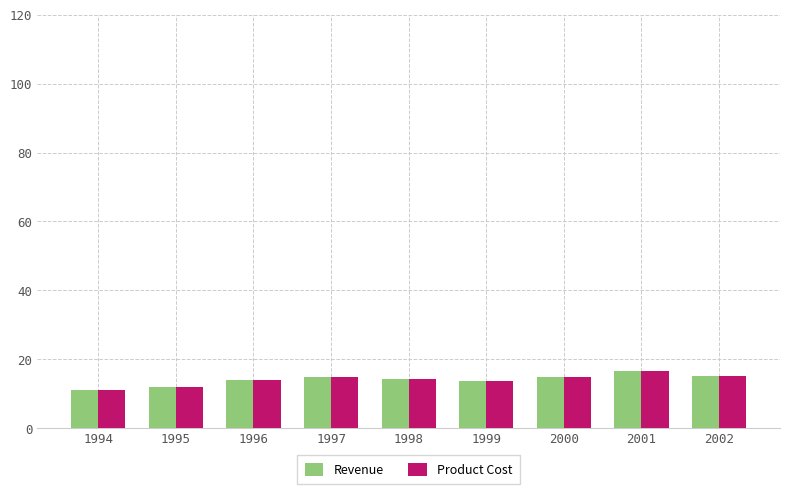

How many data points does each series have?

9